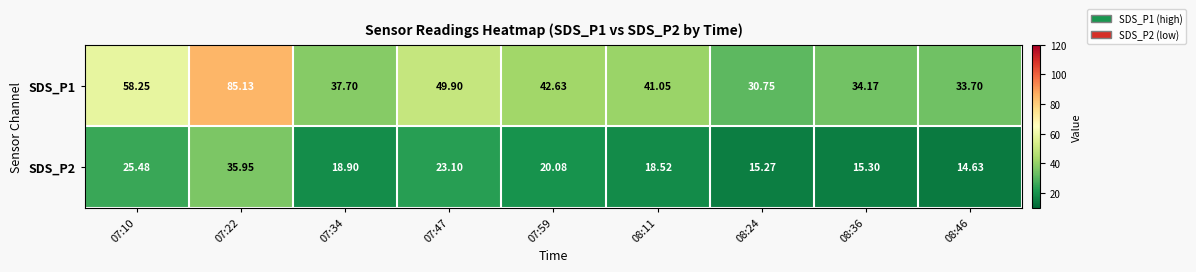

Is the value of SDS_P1 at 07:10 greater than the value of SDS_P2 at 08:46?

Yes